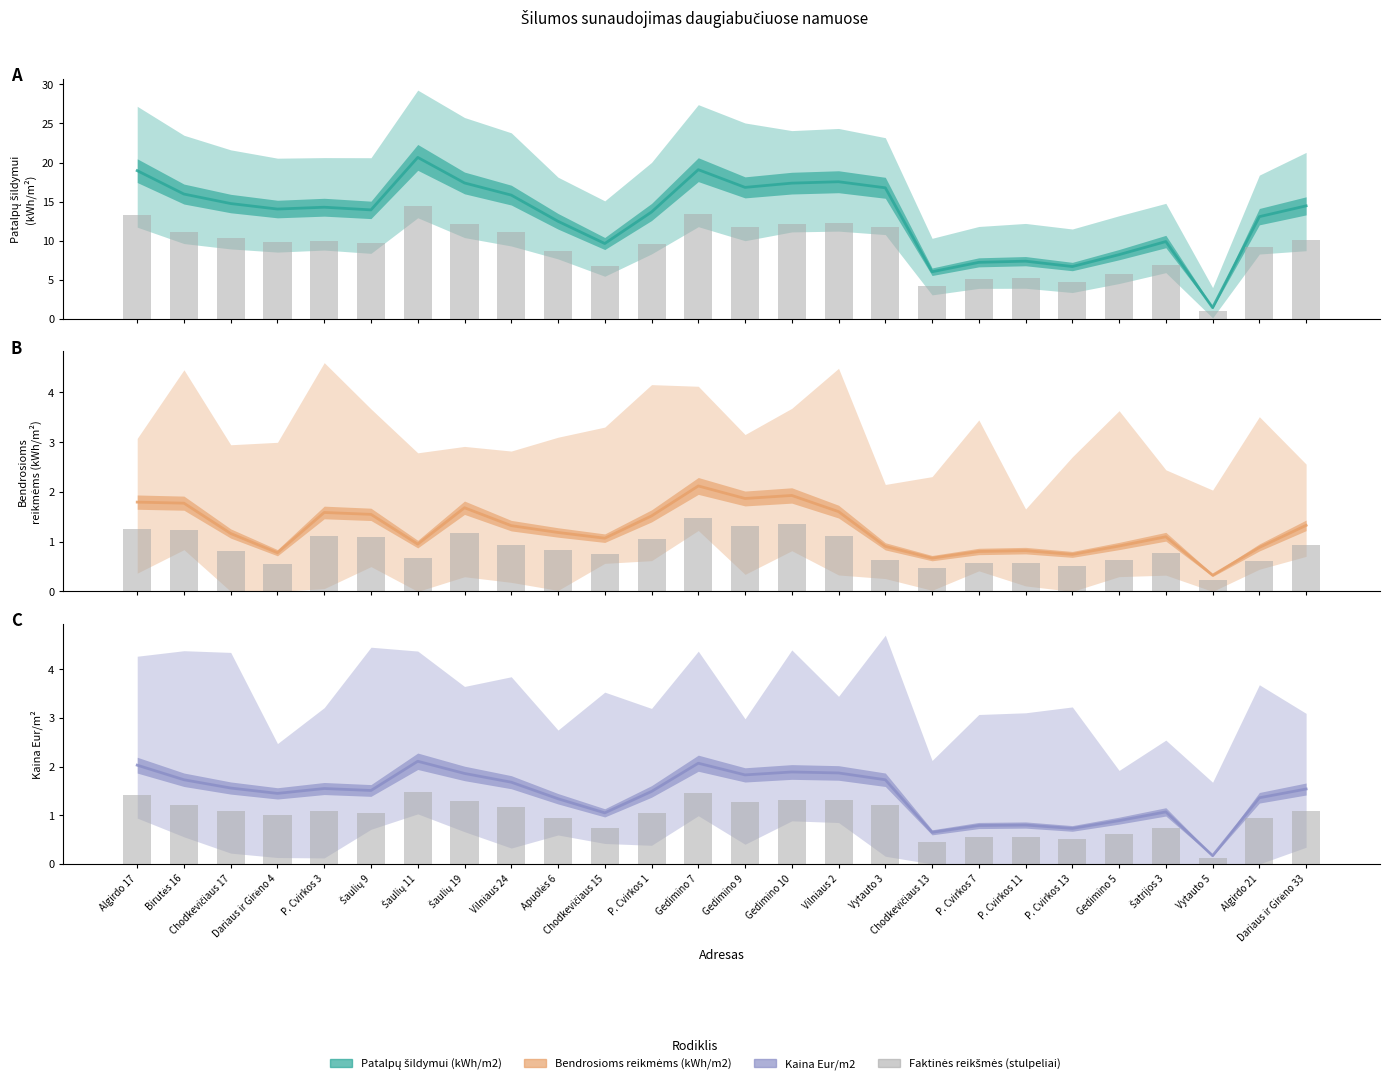

How many values in the Kaina Eur/m2 series are below 1?

6